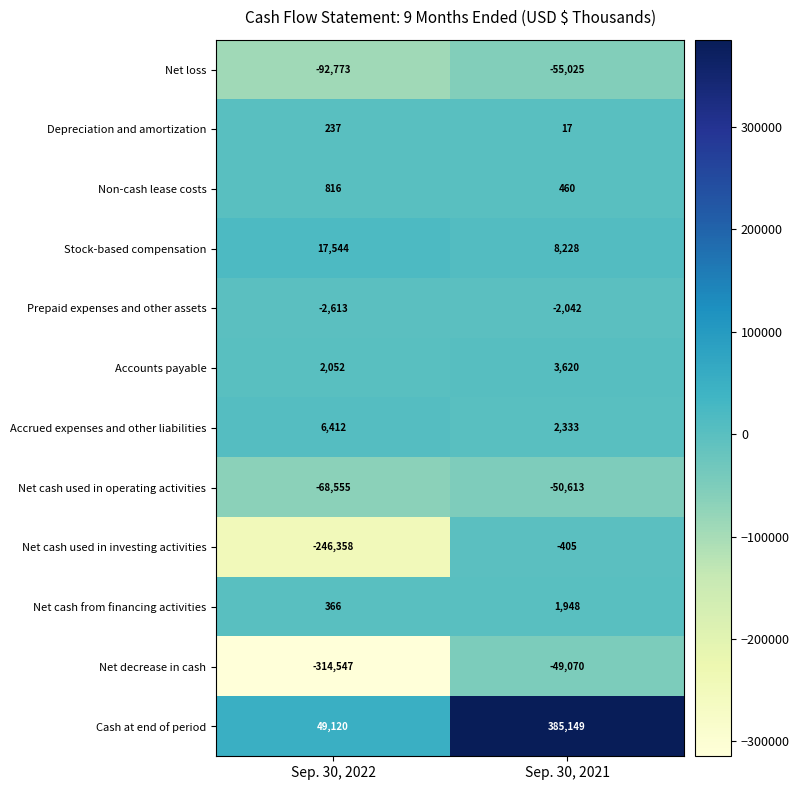

What is the difference between the Non-cash lease costs values at Sep. 30, 2021 and Sep. 30, 2022?

356